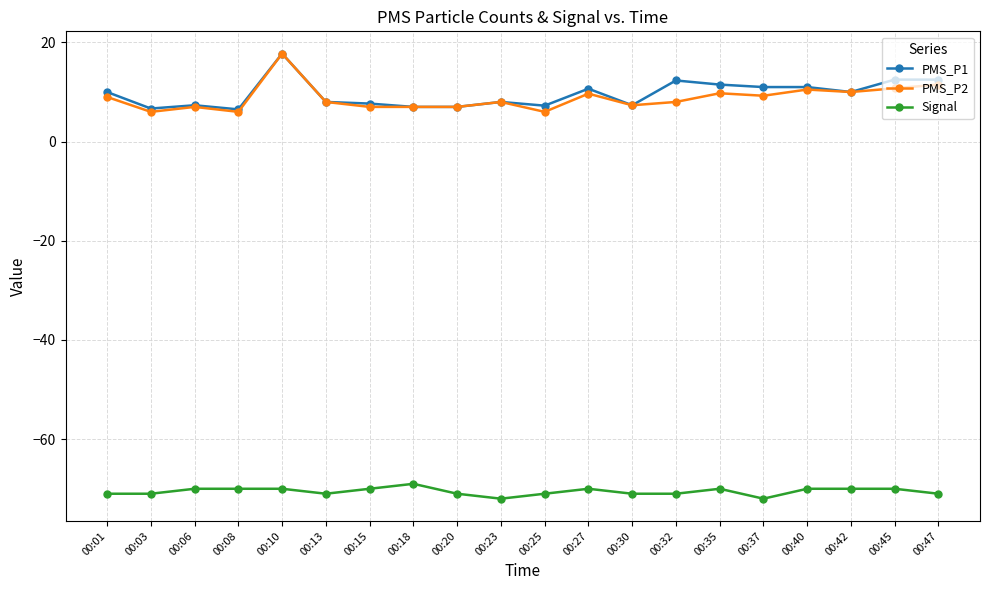

Does the chart have visible grid lines?

Yes